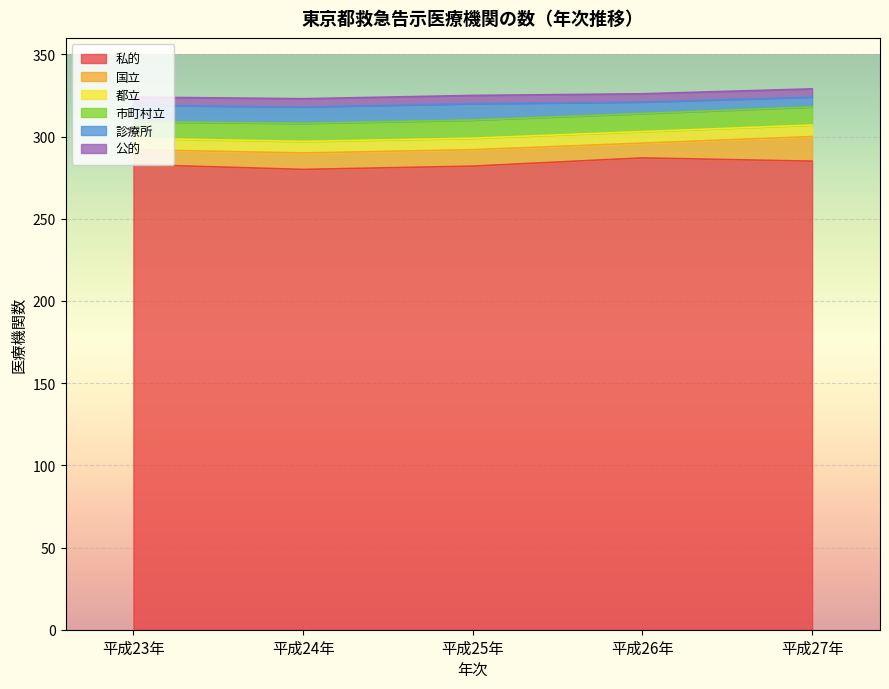

Which has a higher value, 平成25年 or 平成24年?

平成25年